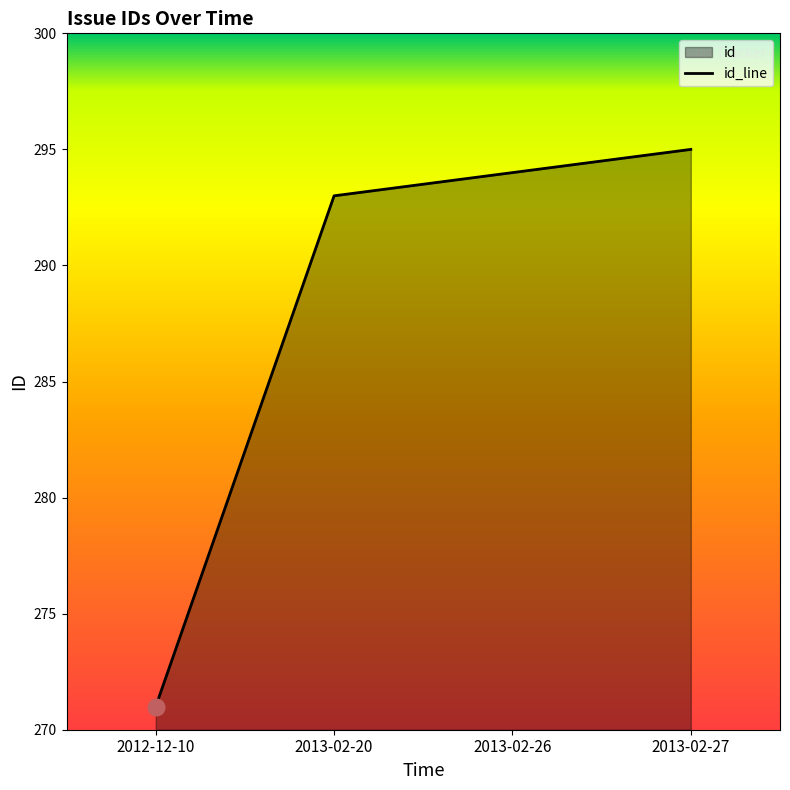

Where does the data first go above 294?

2013-02-27